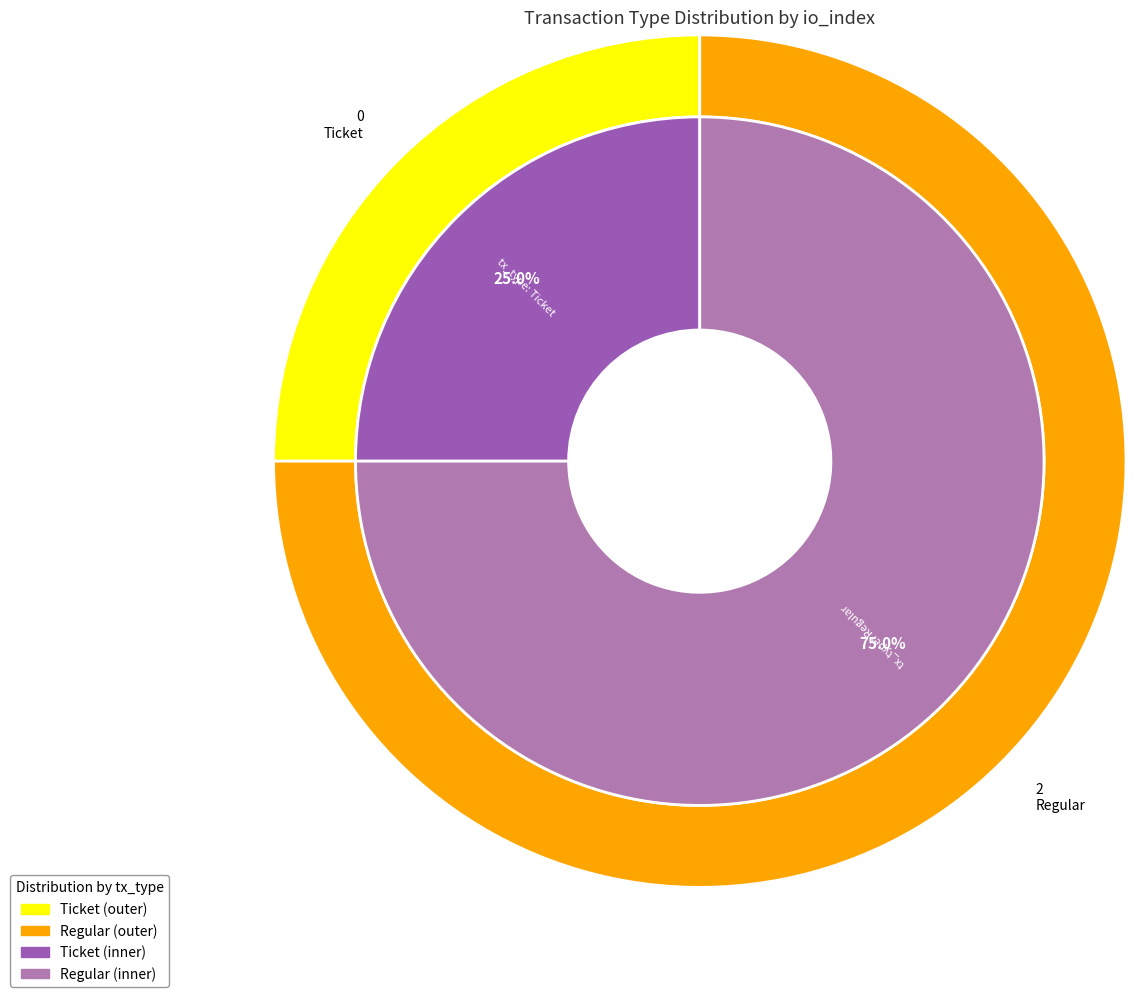

Is there a majority slice in this chart?

Yes